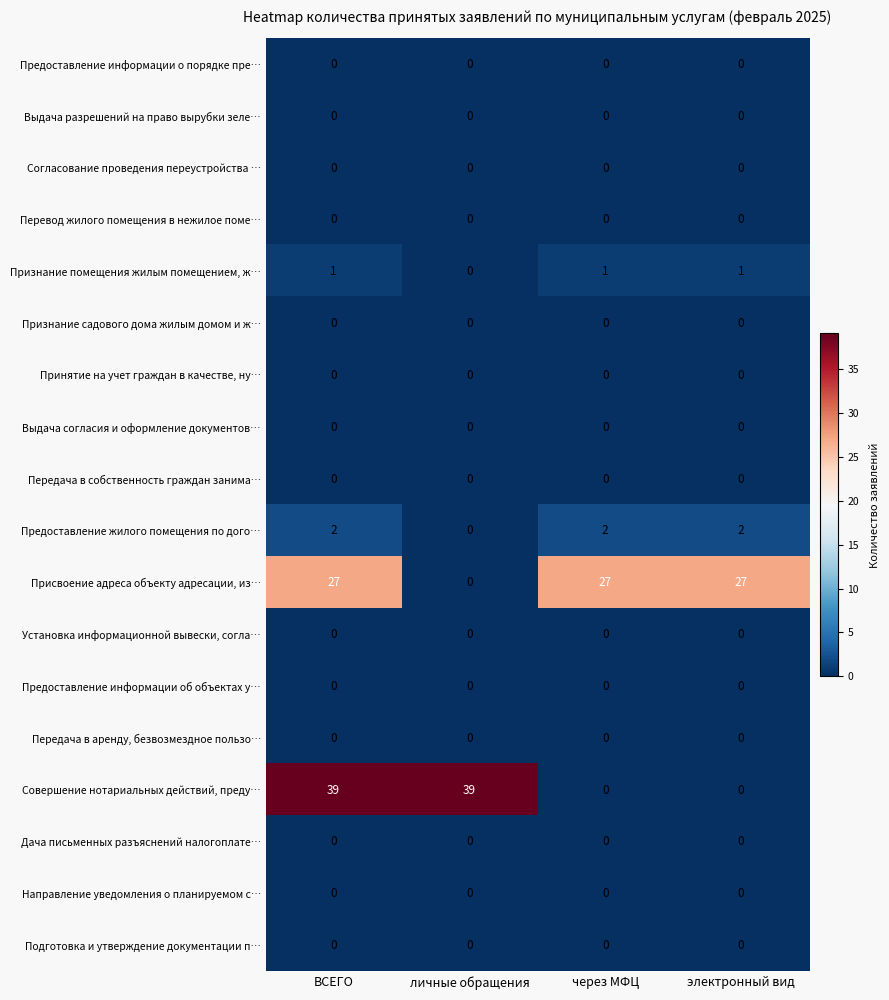

What is the maximum value shown in the chart?

39